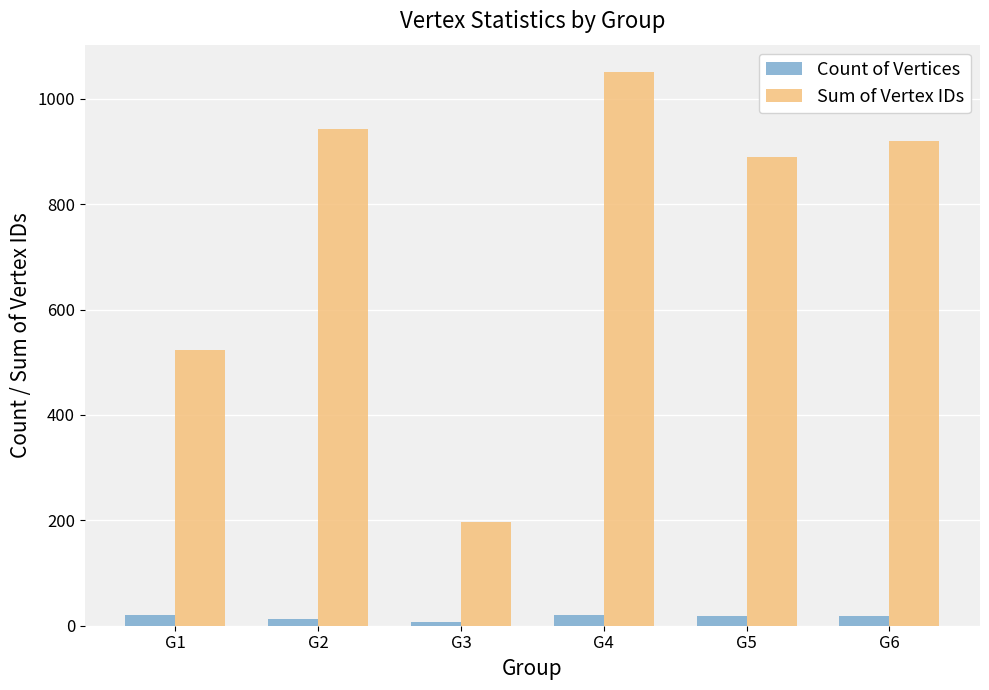

At how many categories does at least one series exceed 112?

6